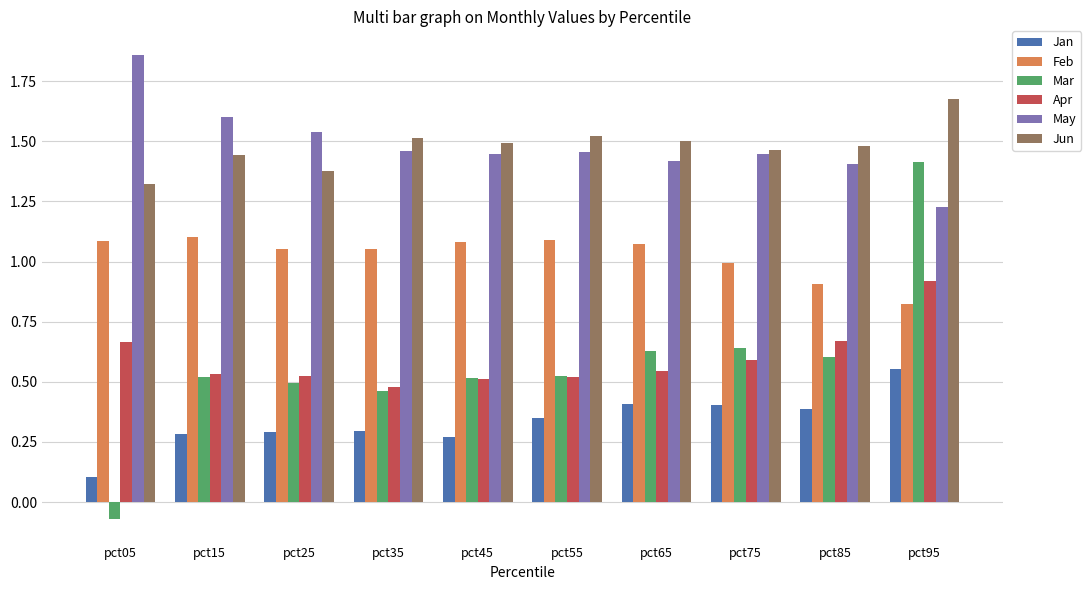

How many values in Mar are above zero?

9